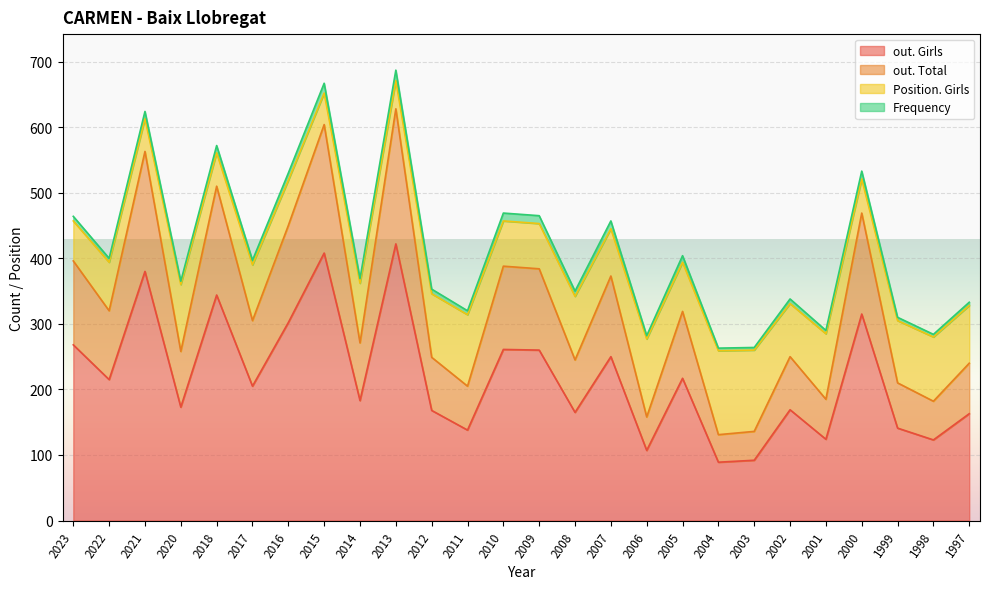

Is it true that out. Girls equals 381 at 2007?

False